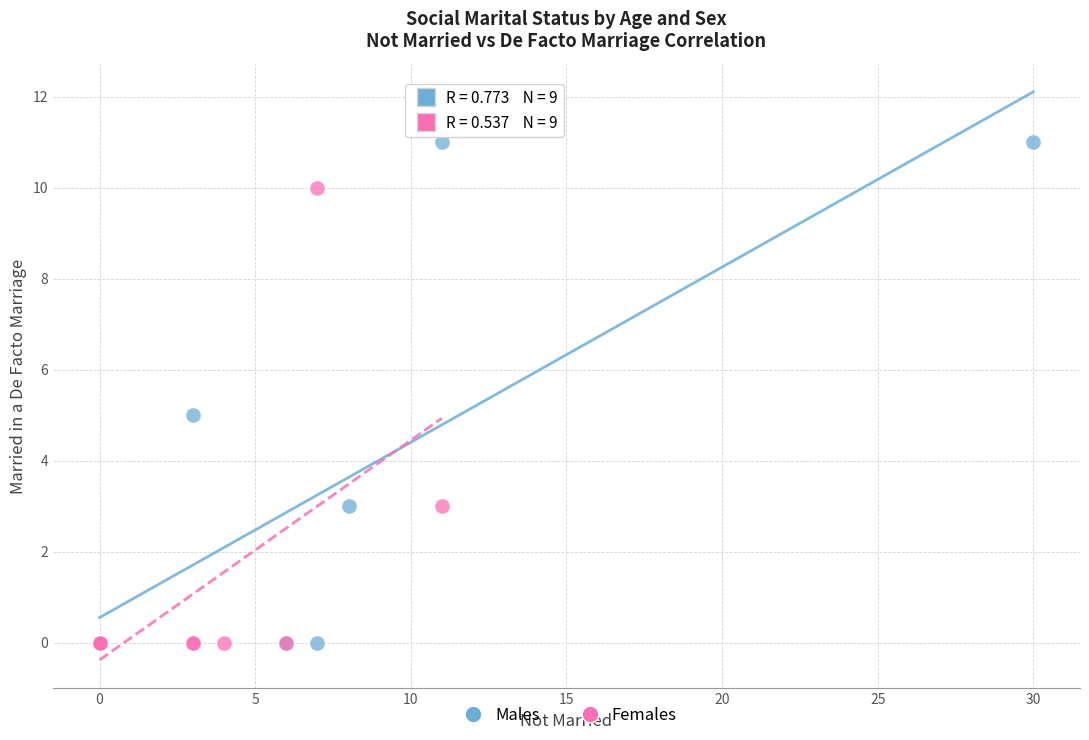

What are all the series names shown in the legend?

Males, Females